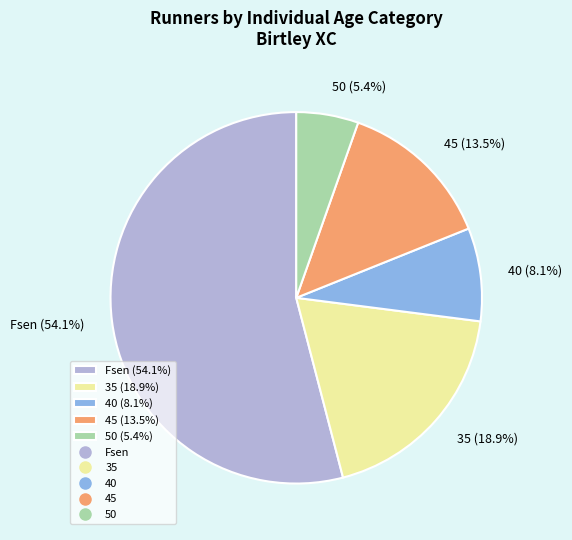

Approximately how many times larger is the value at 45 (13.5%) compared to 50 (5.4%)?

2.5